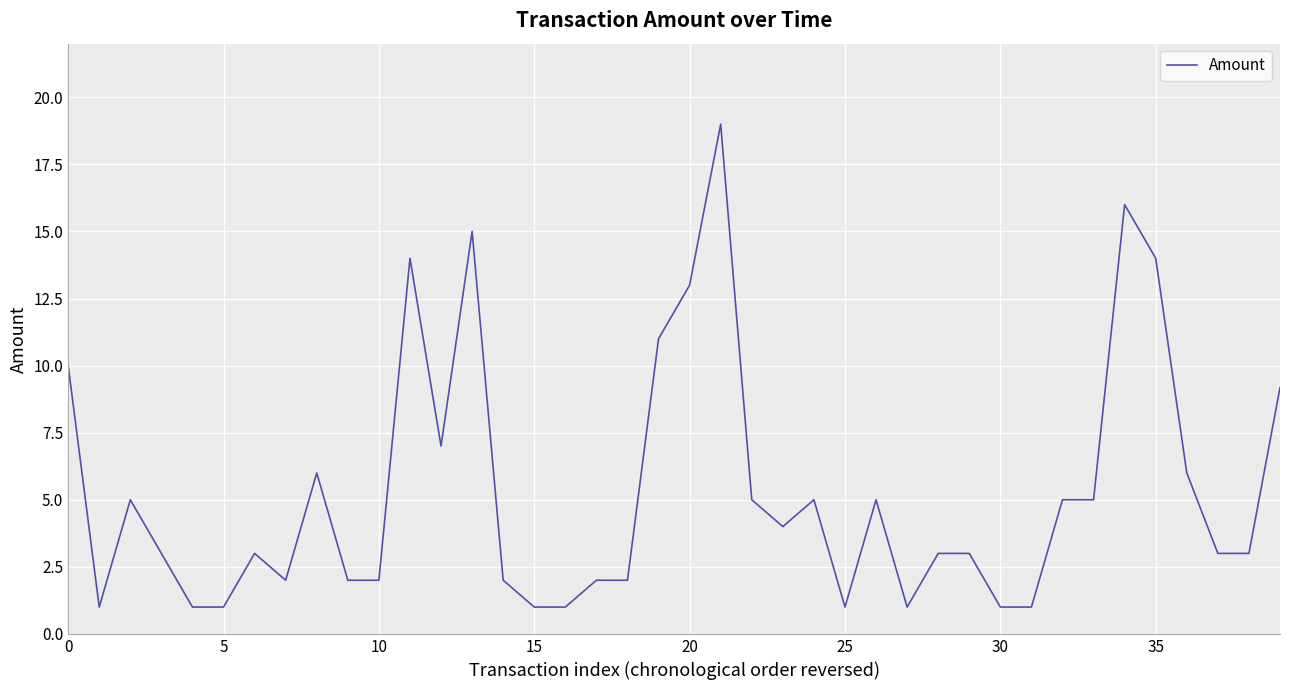

What is the smallest value displayed?

1.0